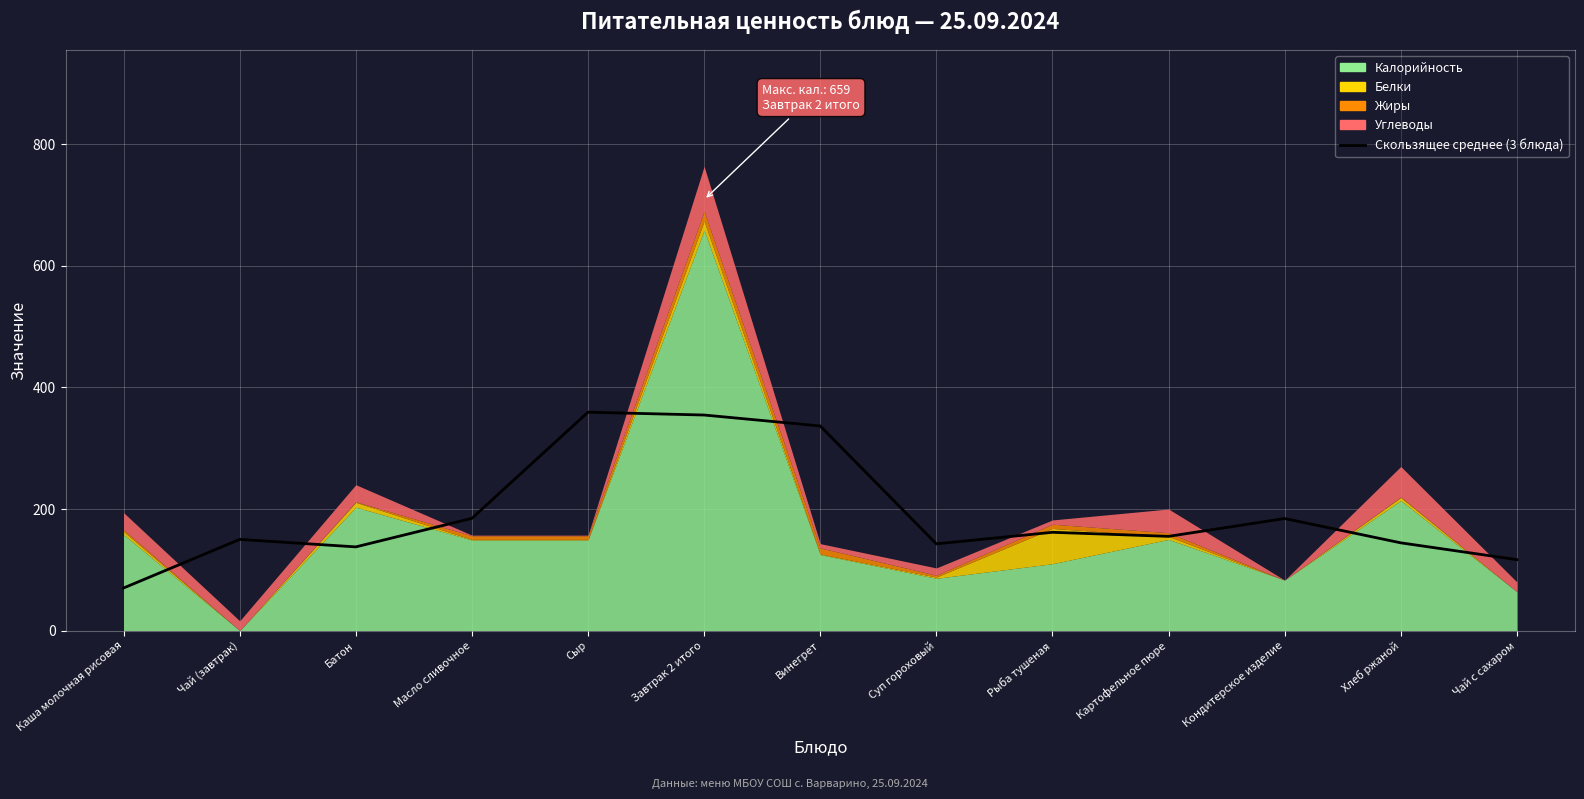

What is the value of the 4th bar from the left?

184.7